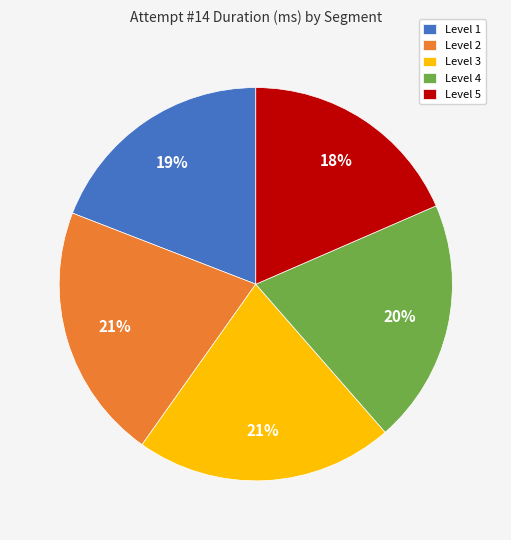

Does any single category account for the majority?

No